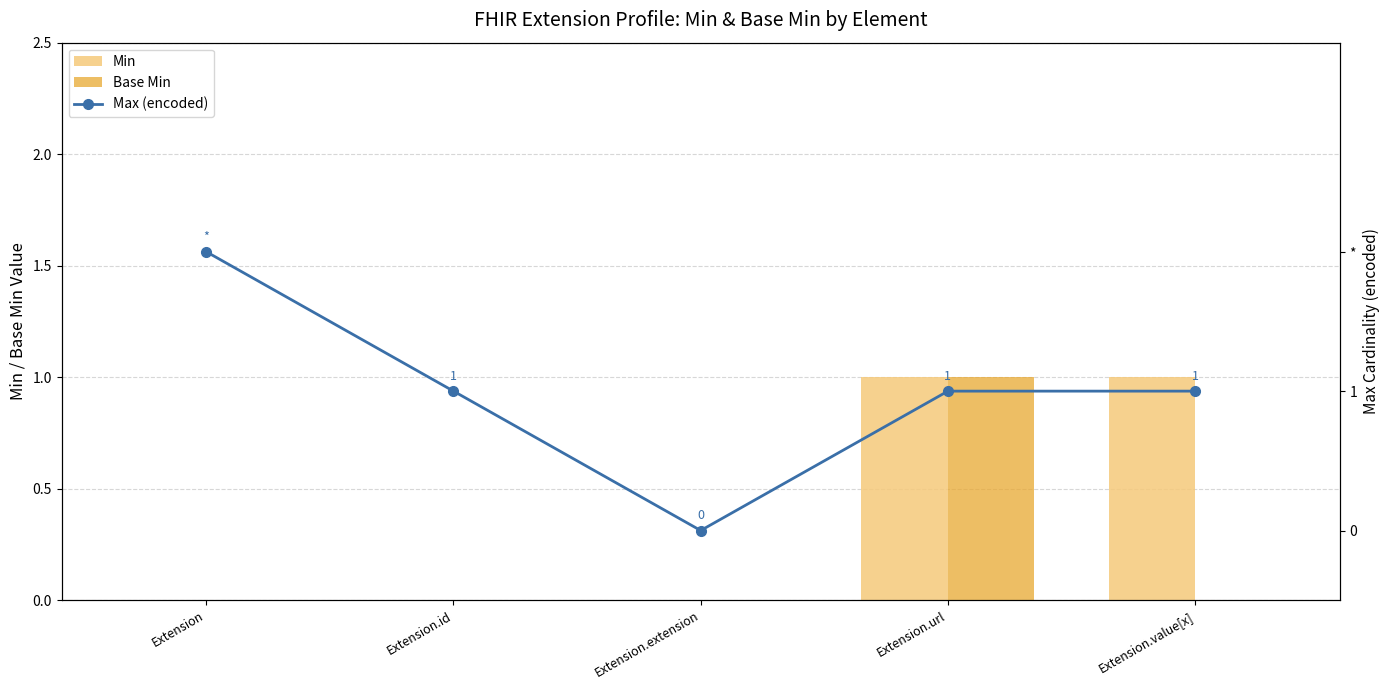

List the series in order of their peak value, highest first.

Max (encoded), Min, Base Min